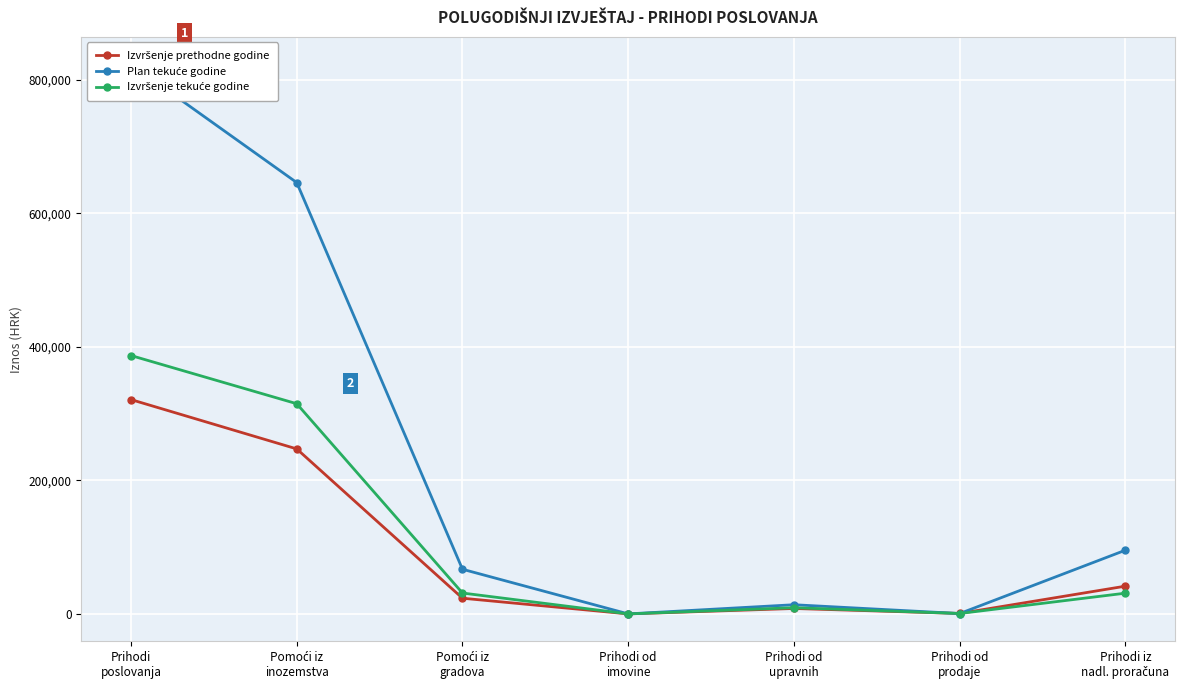

True or false: Izvršenje prethodne godine has a value of 321026.3 at Prihodi
poslovanja.

True